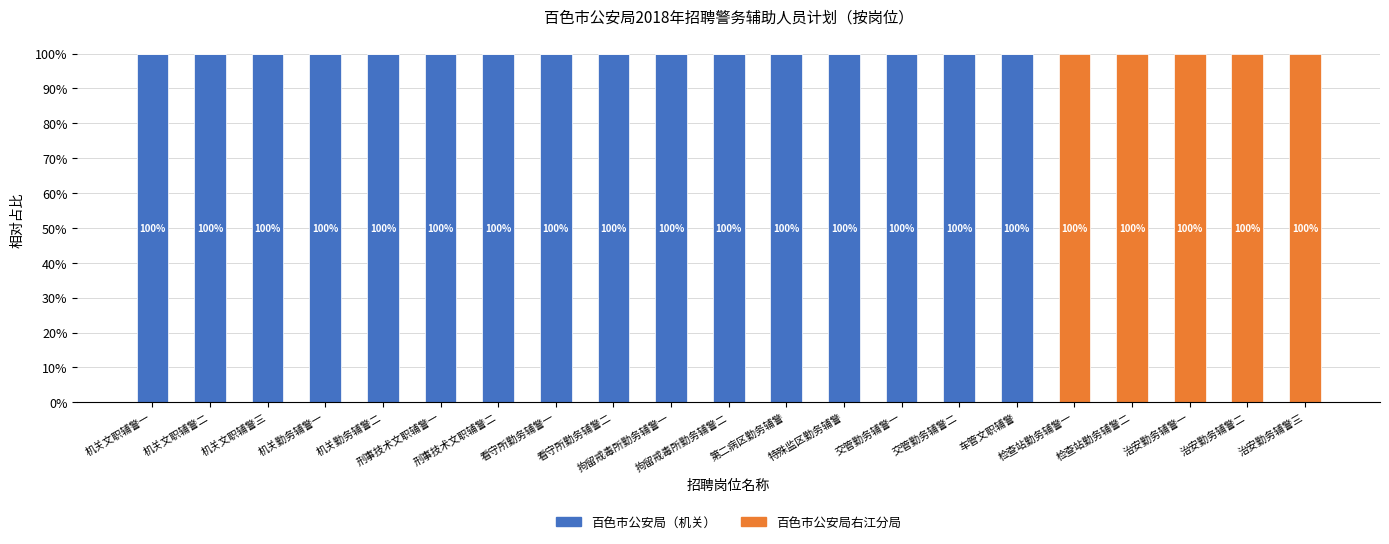

What is the maximum value for 百色市公安局（机关）?

100